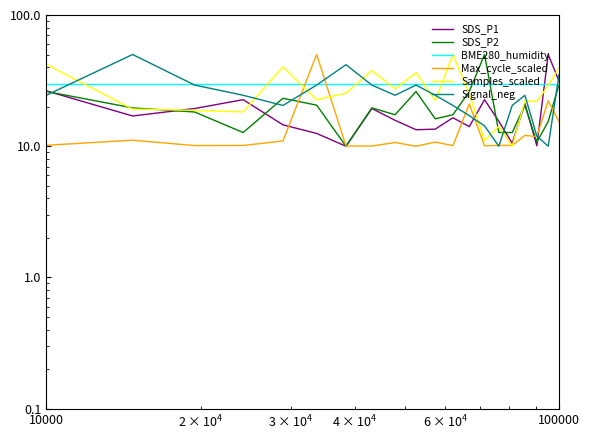

After their last crossing, which series has the higher values: Max_cycle_scaled or Signal_neg?

Signal_neg